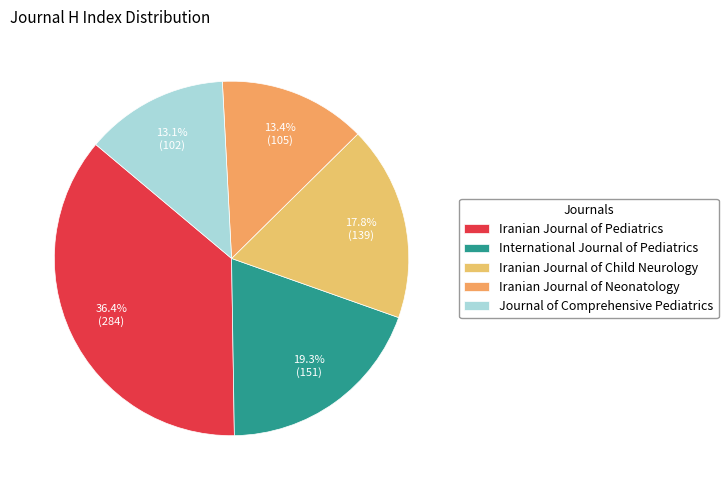

Is Iranian Journal of Neonatology the majority of the pie?

No